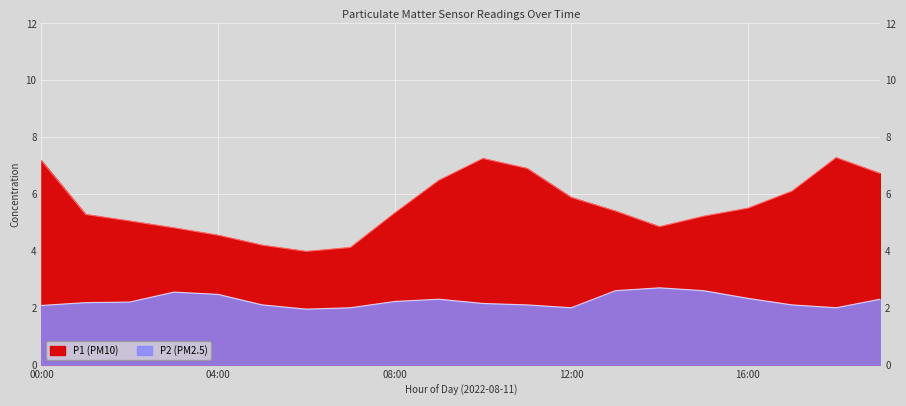

What is the label of the 11th point from the left?

10:00